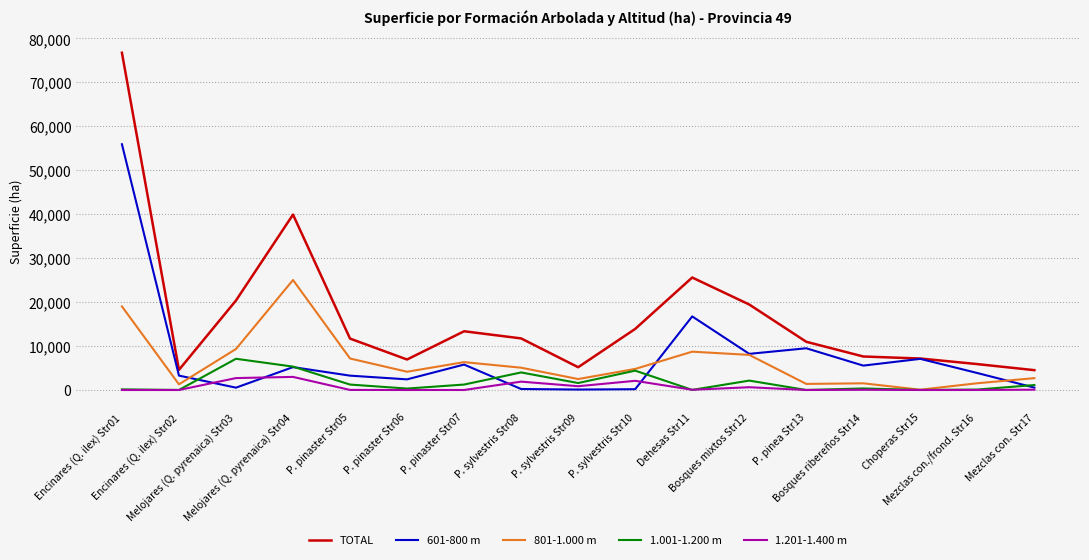

What is the greatest value displayed?

76737.3